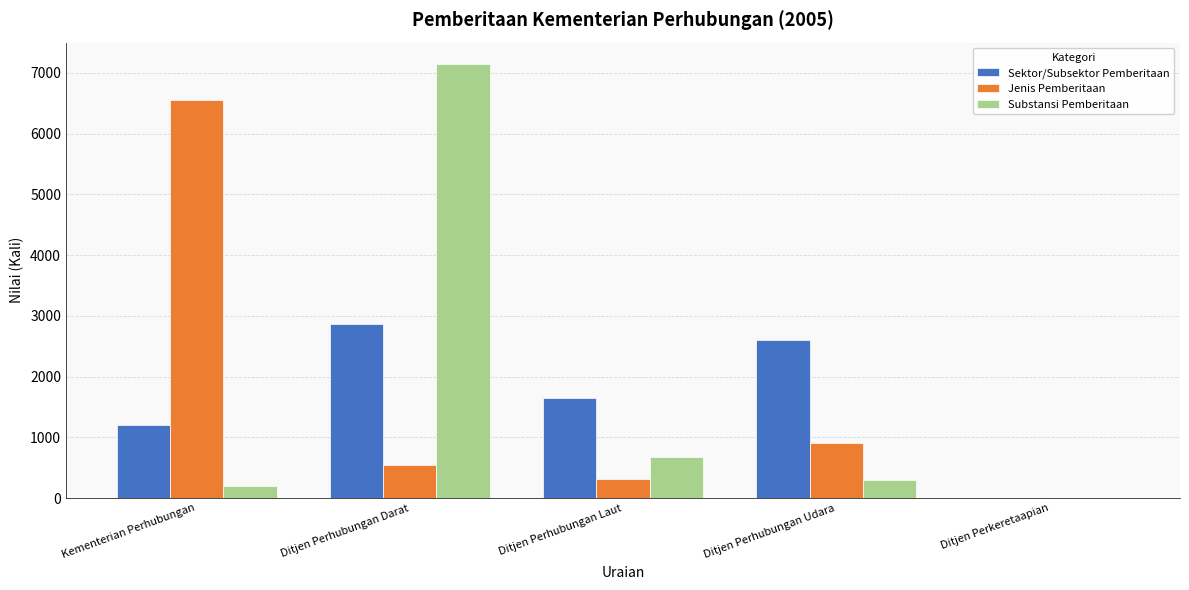

Does the chart contain stacked bars?

No